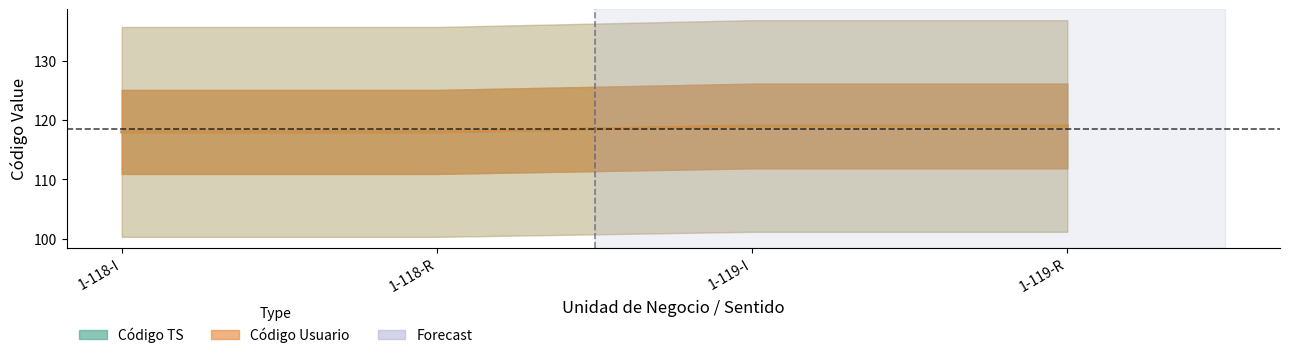

The value of Código Usuario at 1-118-R is 162. True or false?

False